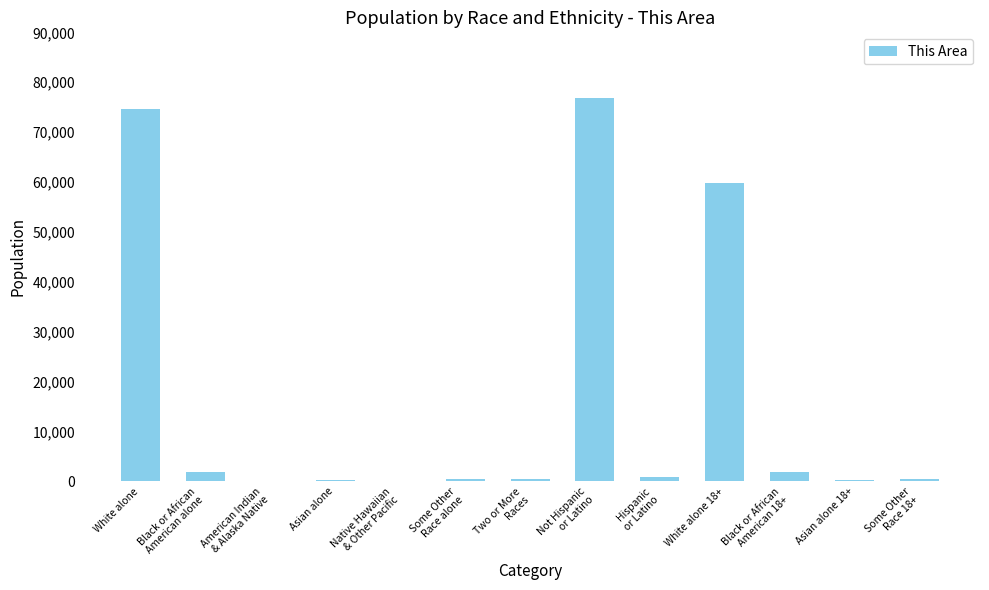

The chart shows a value of 239 at Asian alone. True or false?

True